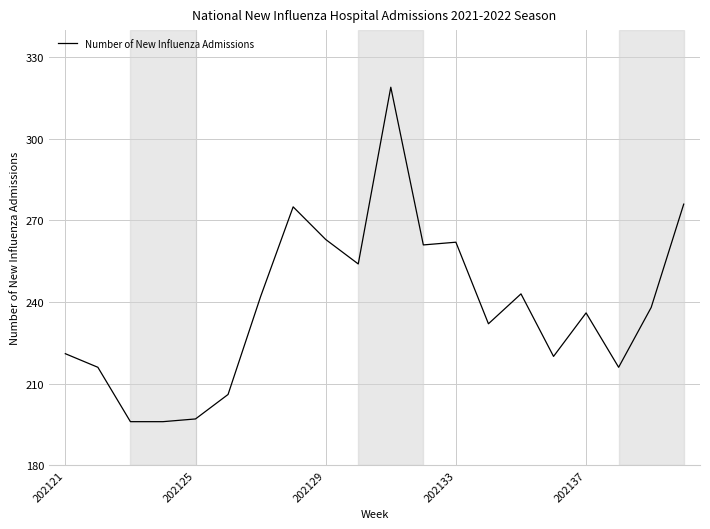

What is the minimum value shown in the chart?

196